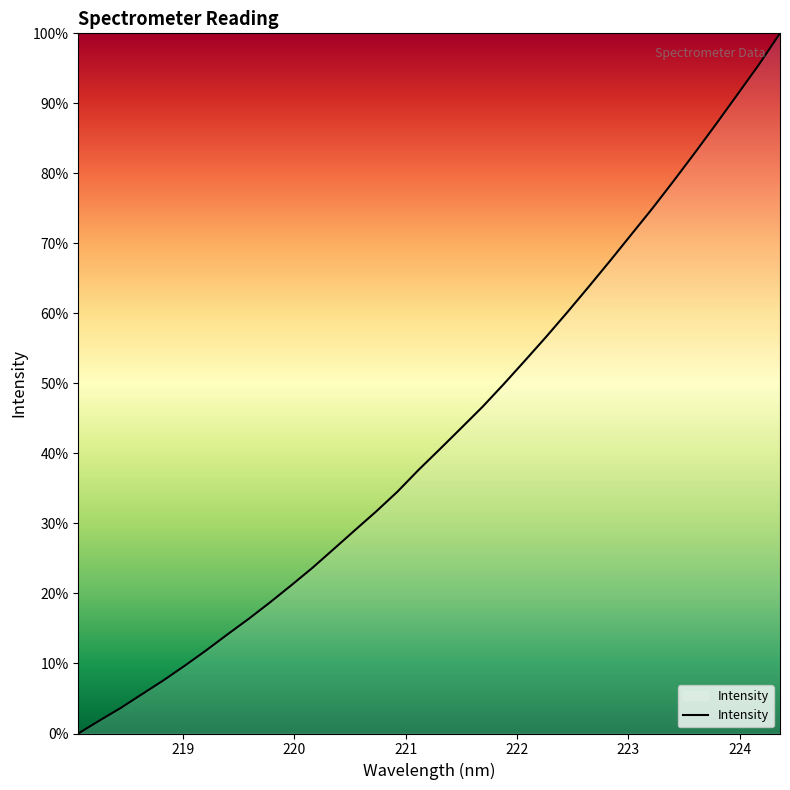

What is the greatest value displayed?

100.0